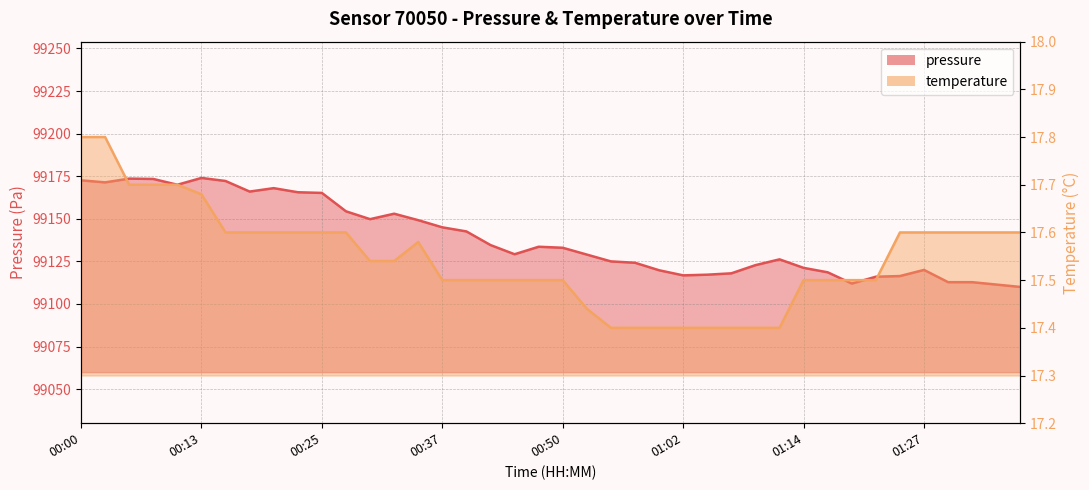

What position from the right is 00:18?

33